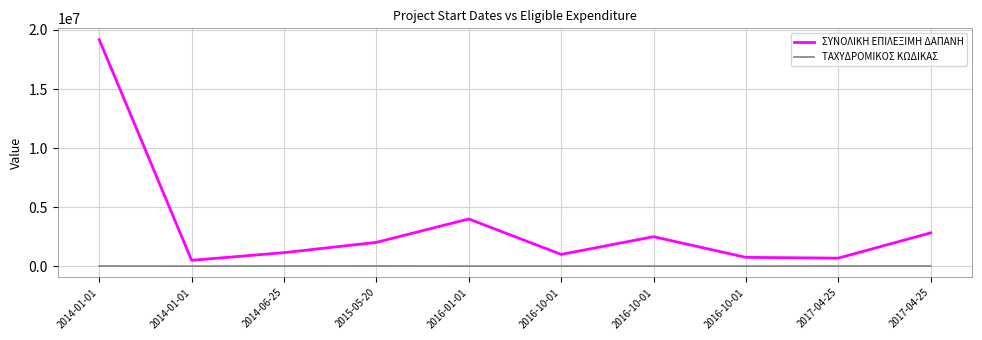

Rank the series by their maximum value, from lowest to highest.

ΤΑΧΥΔΡΟΜΙΚΟΣ ΚΩΔΙΚΑΣ, ΣΥΝΟΛΙΚΗ ΕΠΙΛΕΞΙΜΗ ΔΑΠΑΝΗ